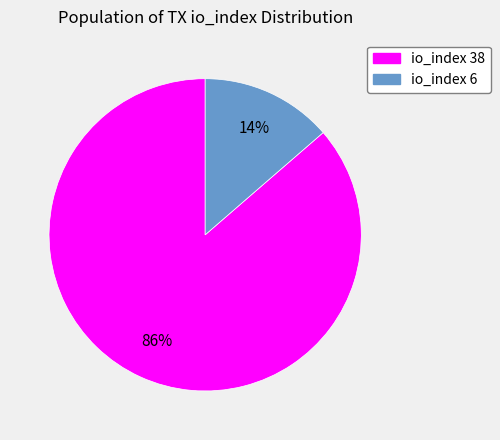

Combined, do io_index 6 and io_index 38 account for over 50%?

Yes